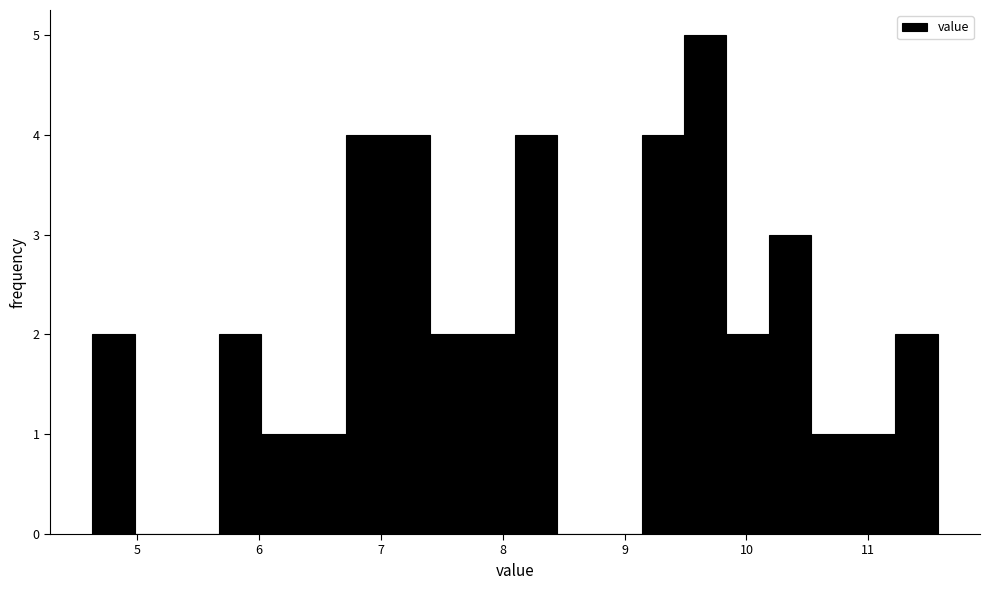

Around what value on the x-axis is the tallest bar? Give the approximate position of its centre, as read against the axis.

9.7